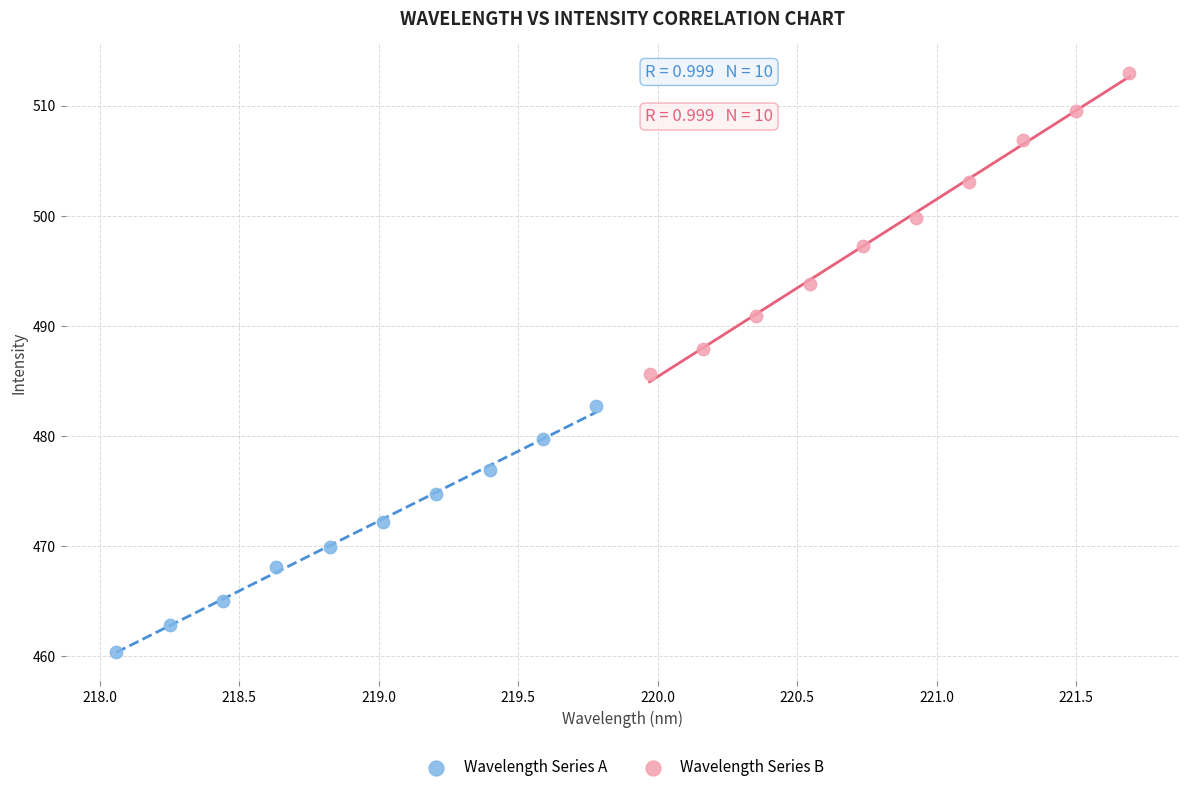

Which series contains the highest Y value?

Wavelength Series B